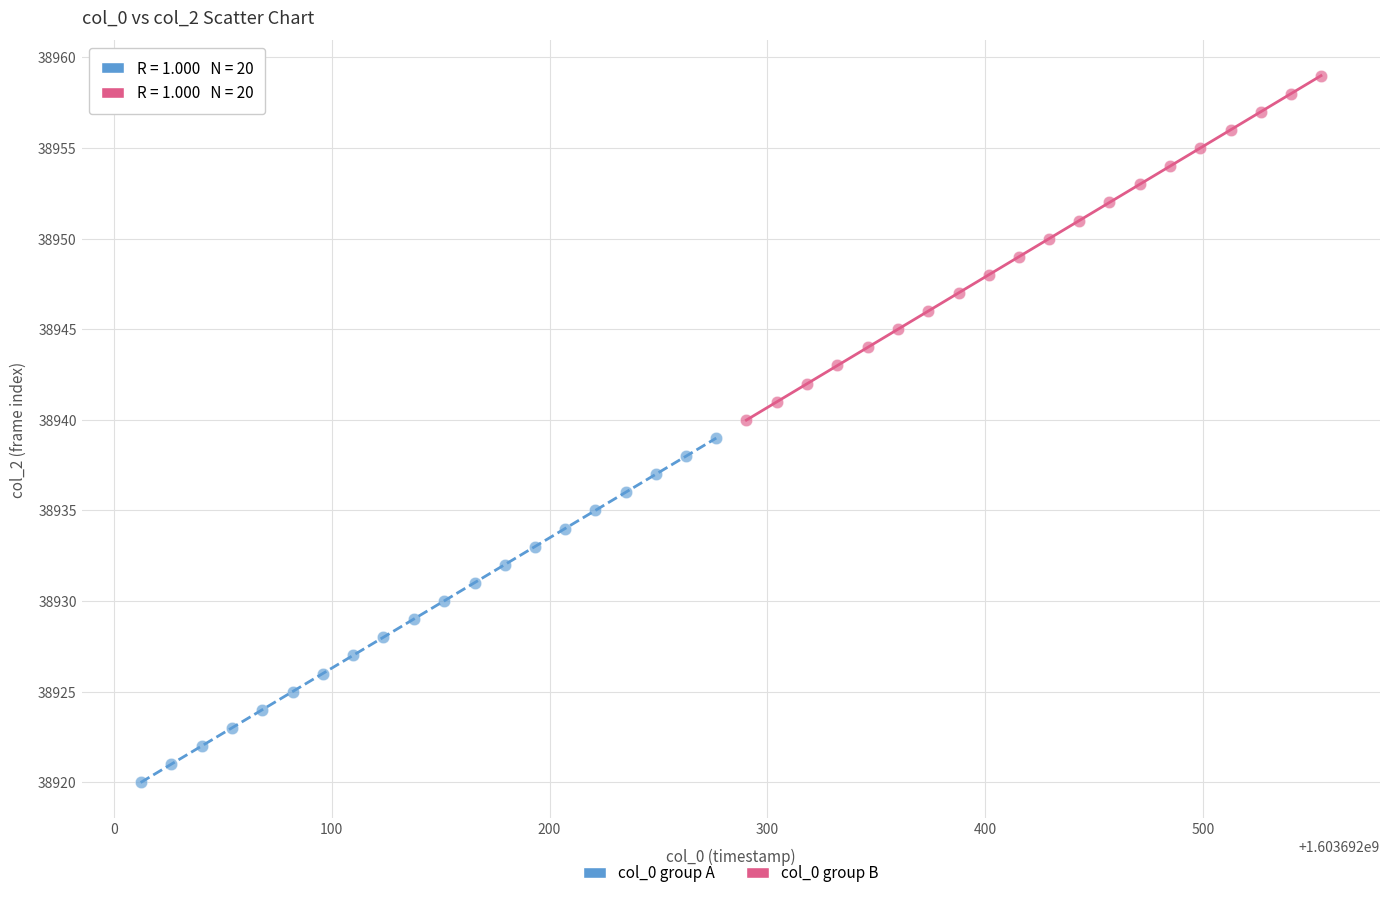

Which series reaches the minimum Y coordinate?

col_0 group A